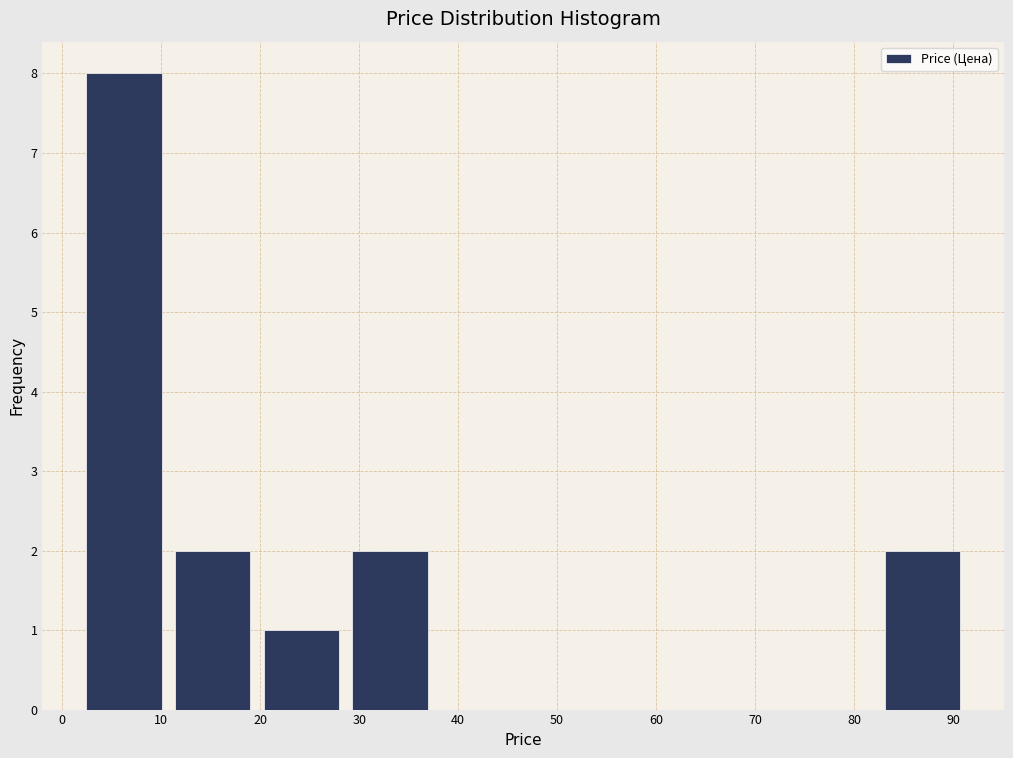

Reading left to right, transcribe this chart: for each bar, give the range it covers on the x-axis and its height. Neither the bar edges nor the heights are printed on the chart, so give them approximately, as read against the axes.

2 to 11: 8
11 to 20: 2
20 to 29: 1
29 to 38: 2
38 to 47: 0
47 to 56: 0
56 to 65: 0
65 to 73: 0
73 to 82: 0
82 to 91: 2